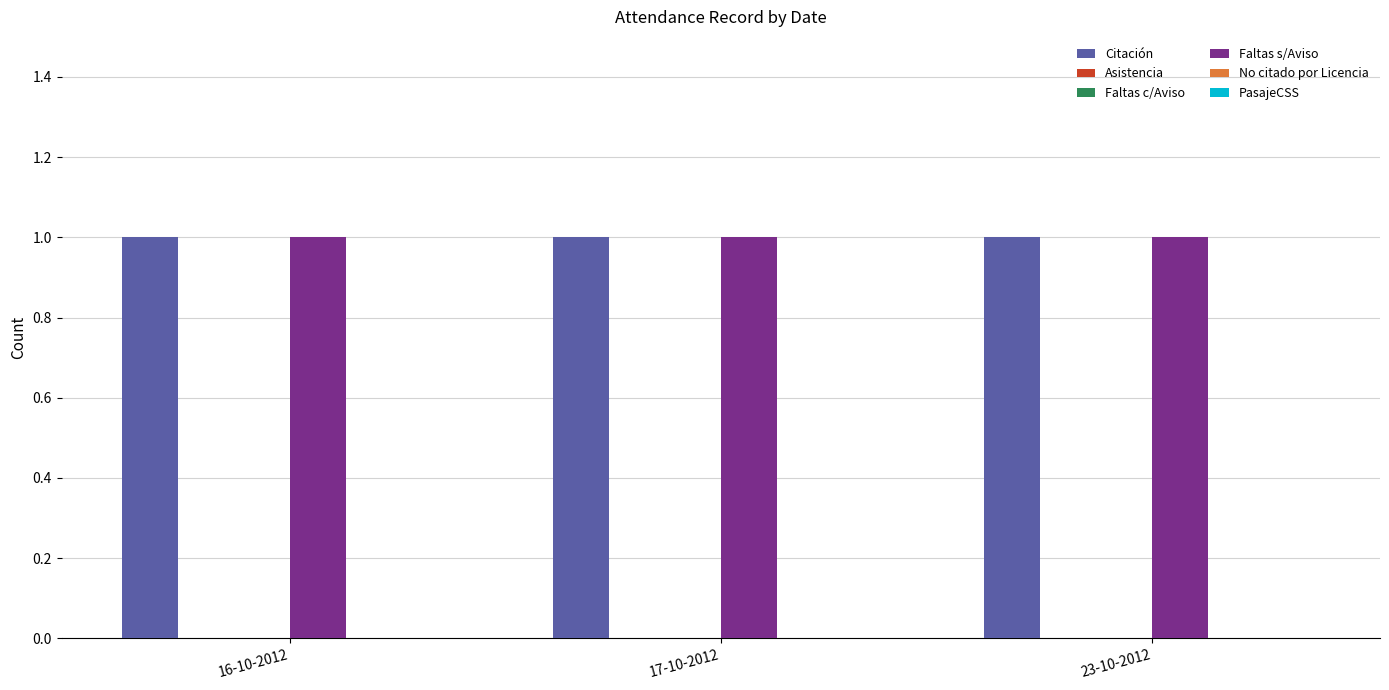

Reading right to left, extract all data points from this chart.

Citación: 1	1	1
Asistencia: 0	0	0
Faltas c/Aviso: 0	0	0
Faltas s/Aviso: 1	1	1
No citado por Licencia: 0	0	0
PasajeCSS: 0	0	0